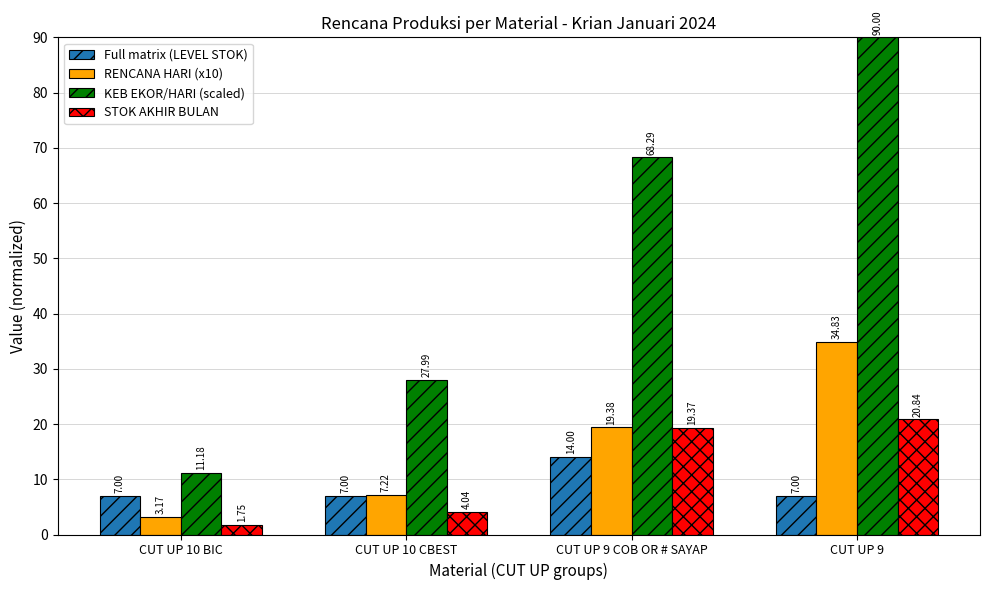

Which series has the largest range (max minus min)?

KEB EKOR/HARI (scaled)